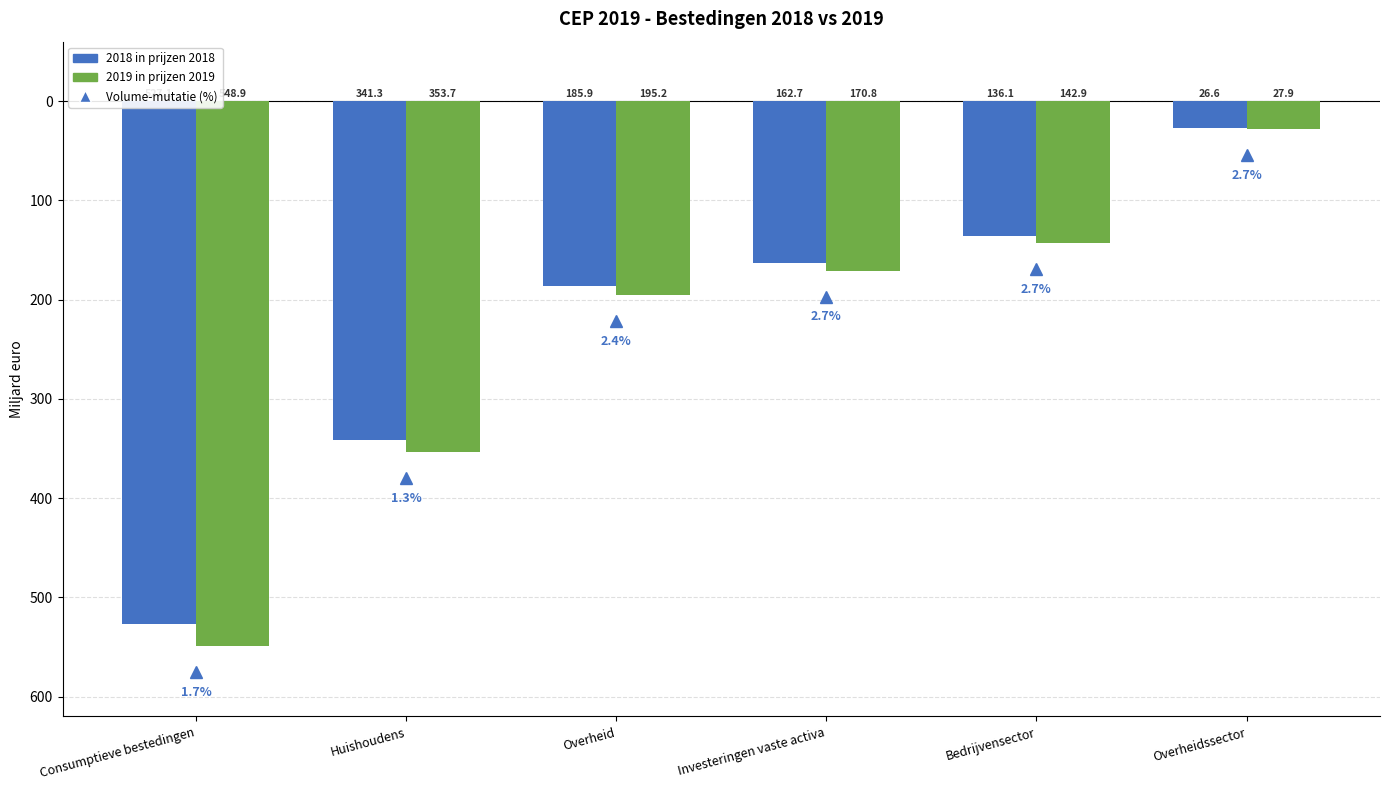

Are the bars grouped side by side (vs. stacked)?

Yes